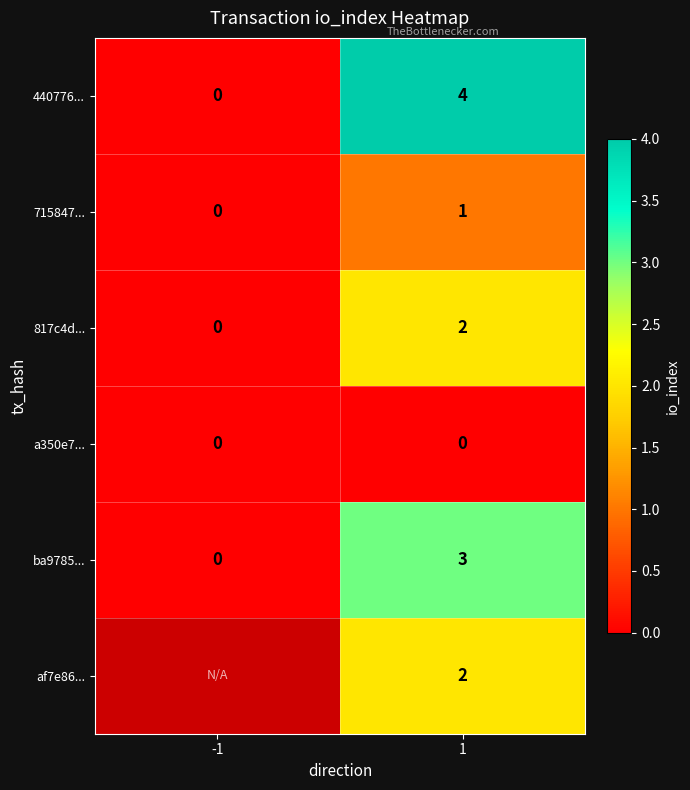

What is the difference between the maximum and minimum values in the 440776... series?

4